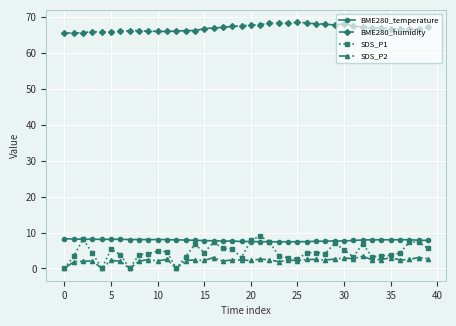

What is the highest value of the BME280_temperature series?

8.3